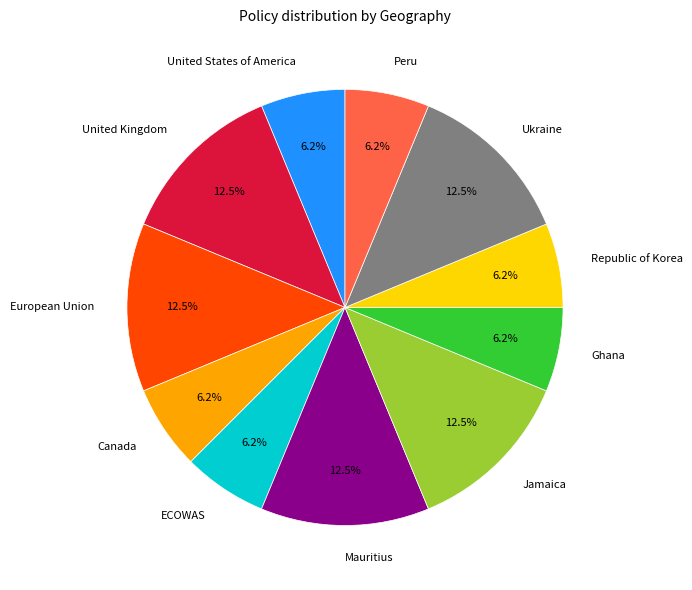

How many segments does this pie chart have?

11